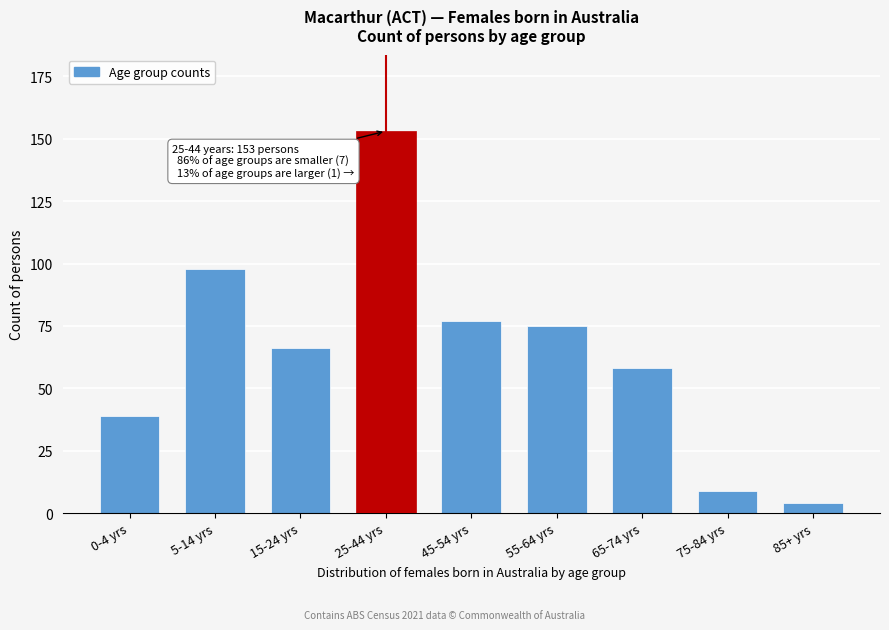

Reading right to left, extract all data points from this chart.

85+ yrs=4	75-84 yrs=9	65-74 yrs=58	55-64 yrs=75	45-54 yrs=77	25-44 yrs=153	15-24 yrs=66	5-14 yrs=98	0-4 yrs=39